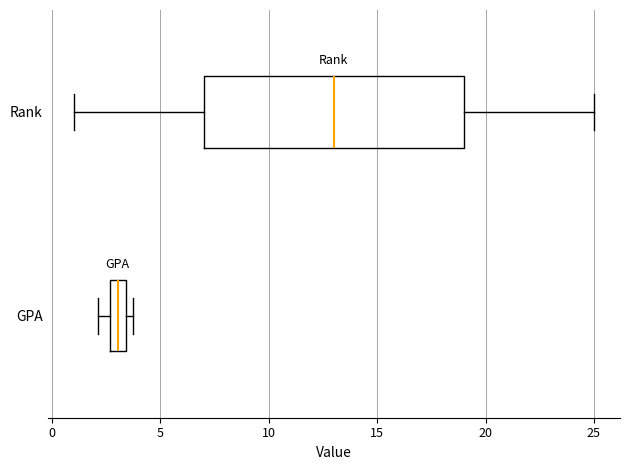

Where is the left edge of the box for Rank on the x-axis? The values are not printed on the chart, so give them approximately, as read against the axis.

7.0